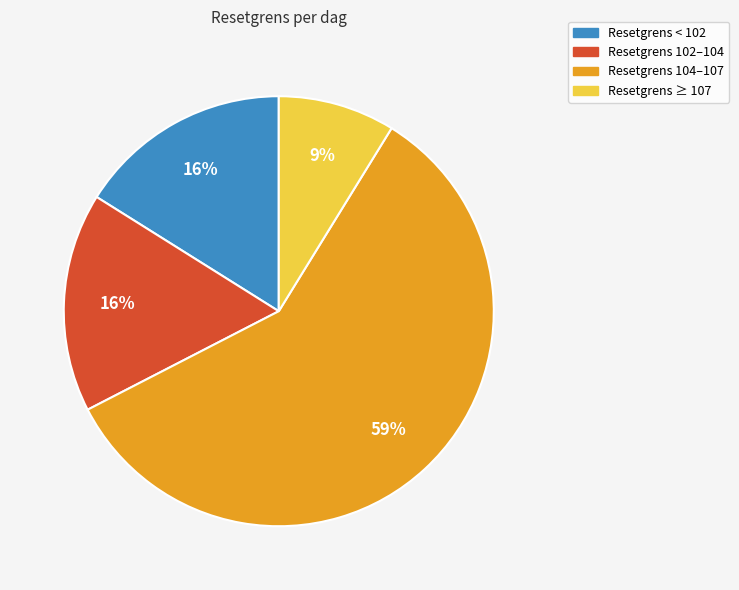

To the nearest percent, what is the average slice percentage?

25%